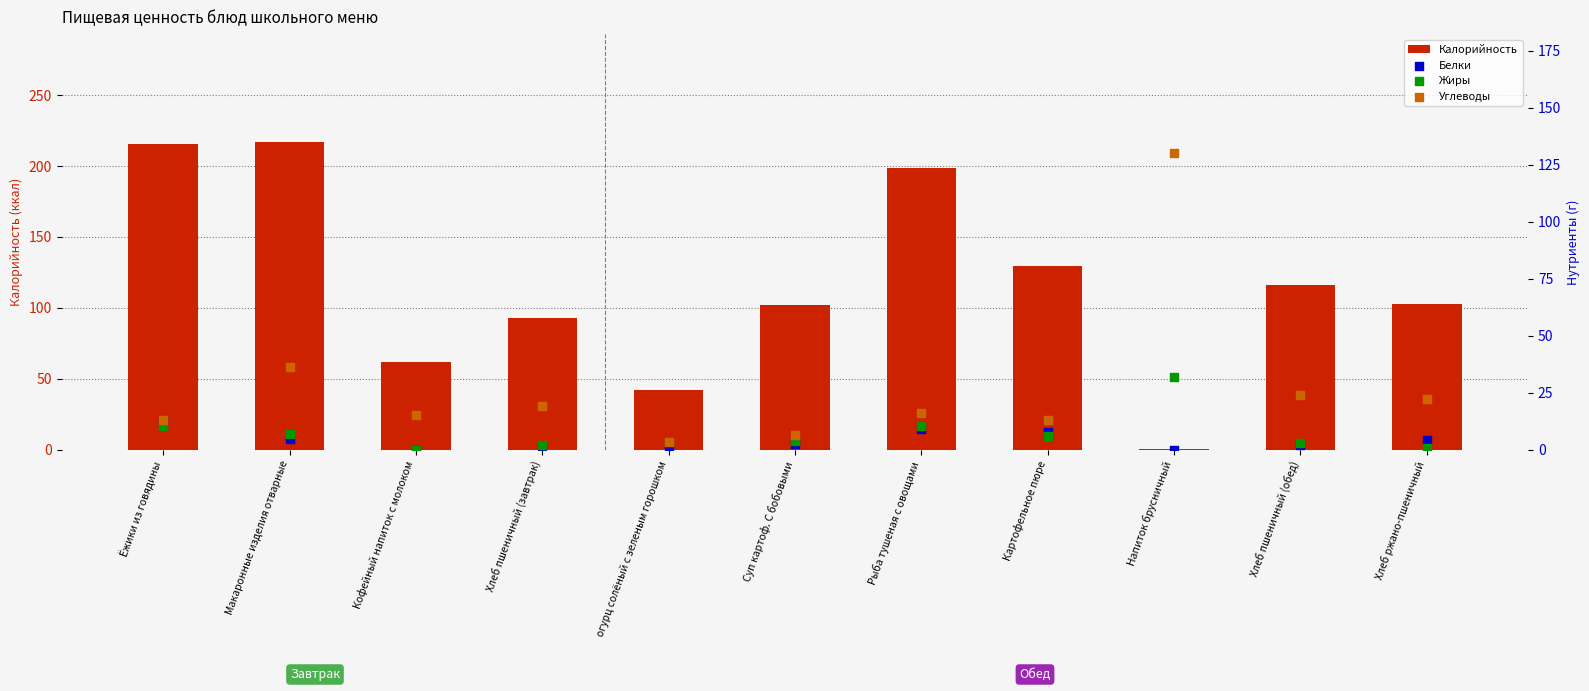

What are all the series names shown in the legend?

Калорийность, Белки, Жиры, Углеводы